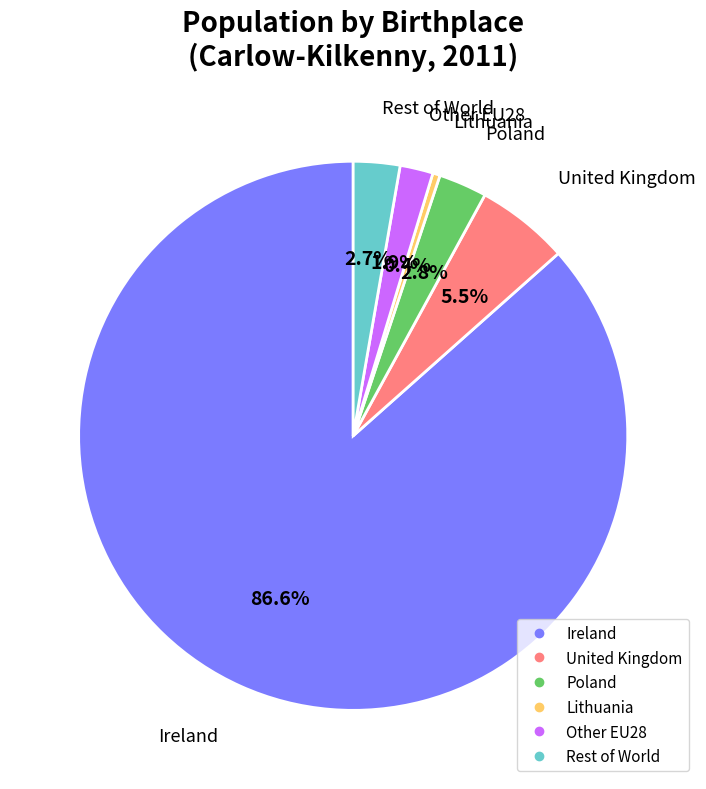

Is there a majority slice in this chart?

Yes